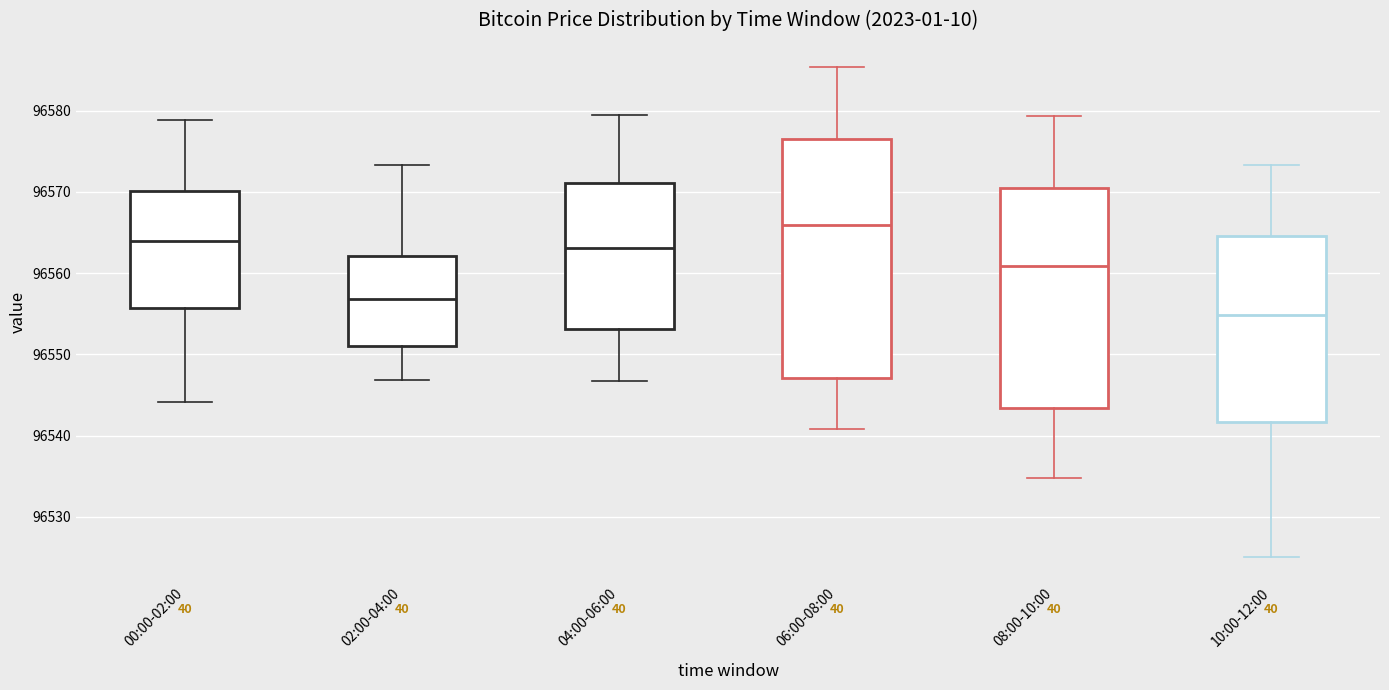

Which box has the lowest median line?

10:00-12:00